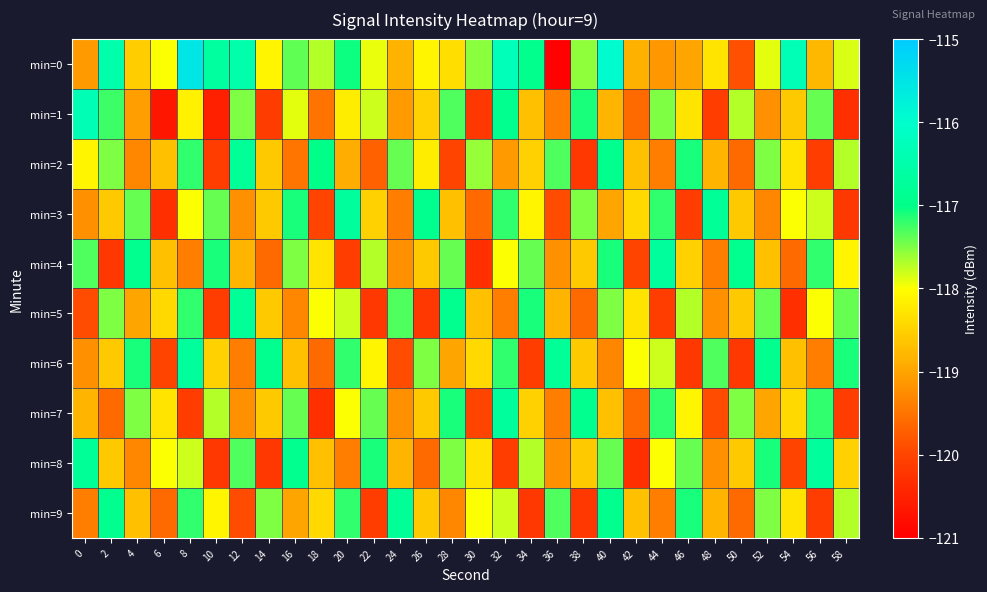

Between 14 and 0, which is larger?

14